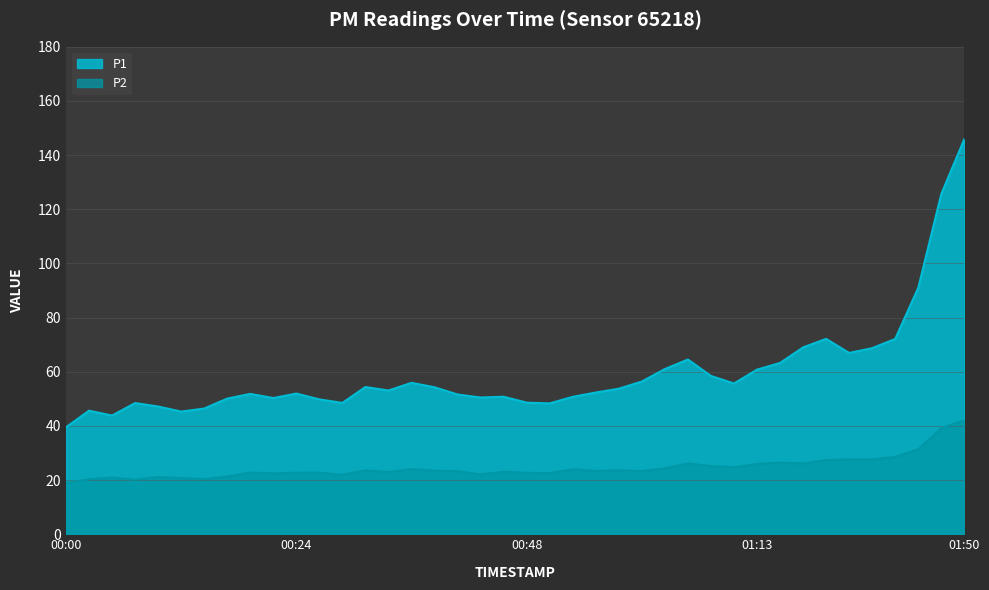

Reading right to left, extract all data points from this chart.

P1: 01:50=145.9	01:42=125.6	01:37=91.0	01:34=72.1	01:28=68.7	01:26=67.0	01:20=72.2	01:18=69.0	01:15=63.2	01:13=60.8	01:10=55.7	01:08=58.5	01:05=64.5	01:03=61.0	01:01=56.4	00:58=53.8	00:56=52.3	00:53=50.8	00:51=48.3	00:48=48.6	00:46=50.8	00:44=50.5	00:41=51.6	00:39=54.3	00:36=55.9	00:34=53.1	00:31=54.4	00:29=48.5	00:27=49.8	00:24=52.0	00:22=50.3	00:19=51.8	00:17=50.1	00:14=46.4	00:12=45.3	00:10=47.2	00:07=48.5	00:05=43.8	00:02=45.6	00:00=39.5
P2: 01:50=42.1	01:42=39.2	01:37=31.3	01:34=28.6	01:28=27.6	01:26=27.6	01:20=27.4	01:18=26.1	01:15=26.5	01:13=26.0	01:10=24.8	01:08=25.2	01:05=26.1	01:03=24.4	01:01=23.3	00:58=23.6	00:56=23.4	00:53=24.0	00:51=22.6	00:48=22.7	00:46=23.1	00:44=22.1	00:41=23.3	00:39=23.5	00:36=24.1	00:34=23.0	00:31=23.6	00:29=21.9	00:27=22.8	00:24=22.8	00:22=22.5	00:19=22.8	00:17=21.3	00:14=20.4	00:12=20.7	00:10=21.1	00:07=20.2	00:05=20.9	00:02=20.3	00:00=18.9